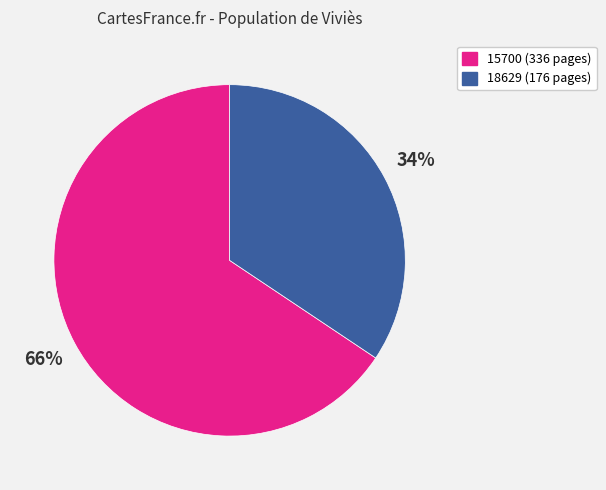

Is there a majority slice in this chart?

Yes